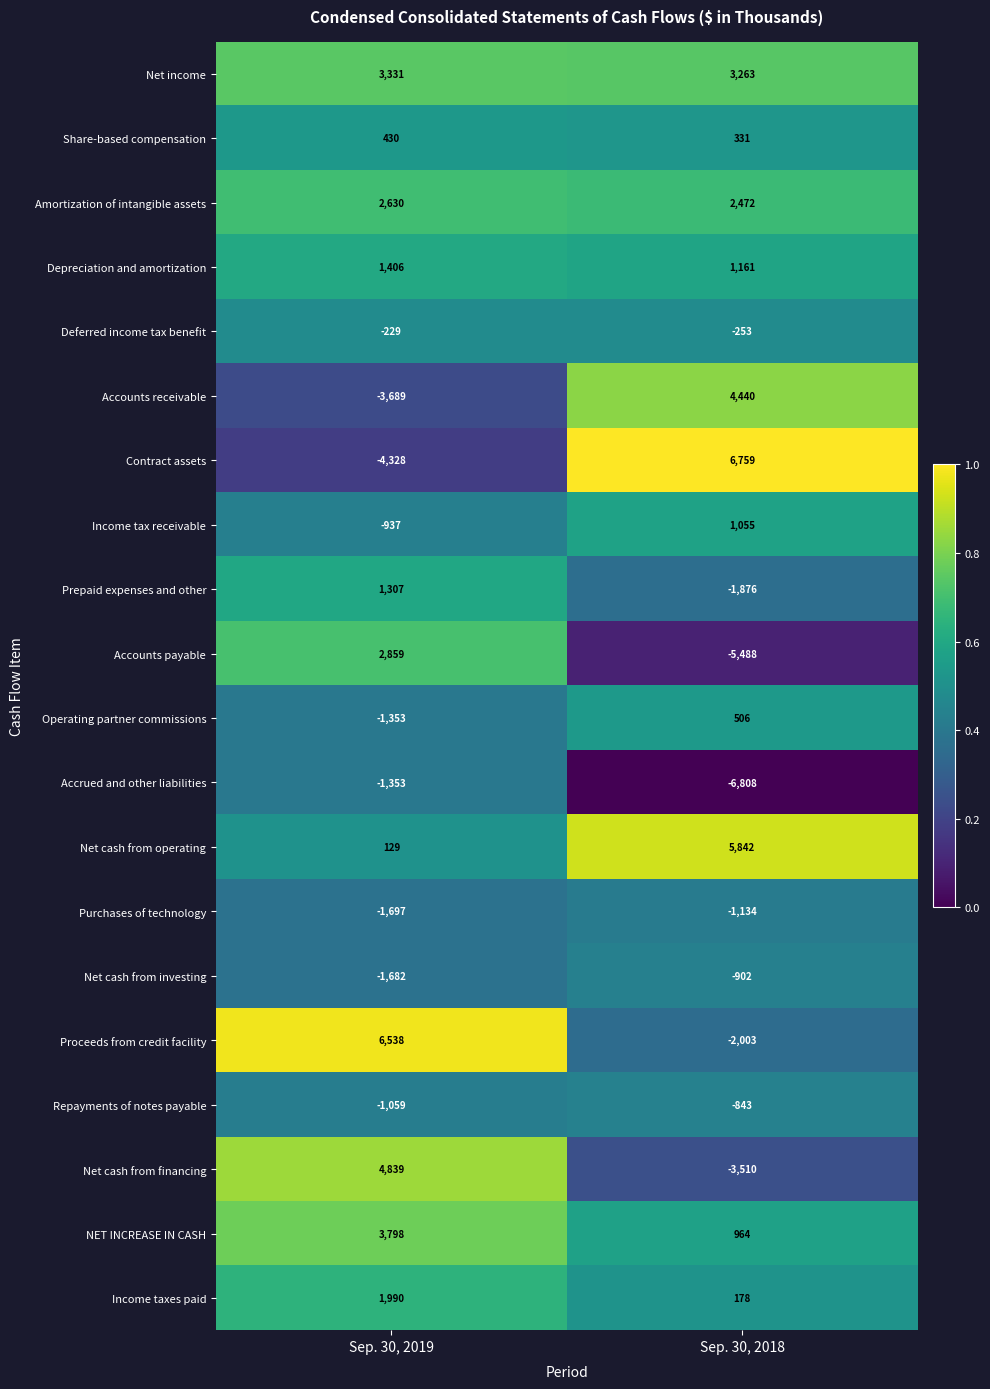

Which category has the lowest value in the Amortization of intangible assets series?

Sep. 30, 2018